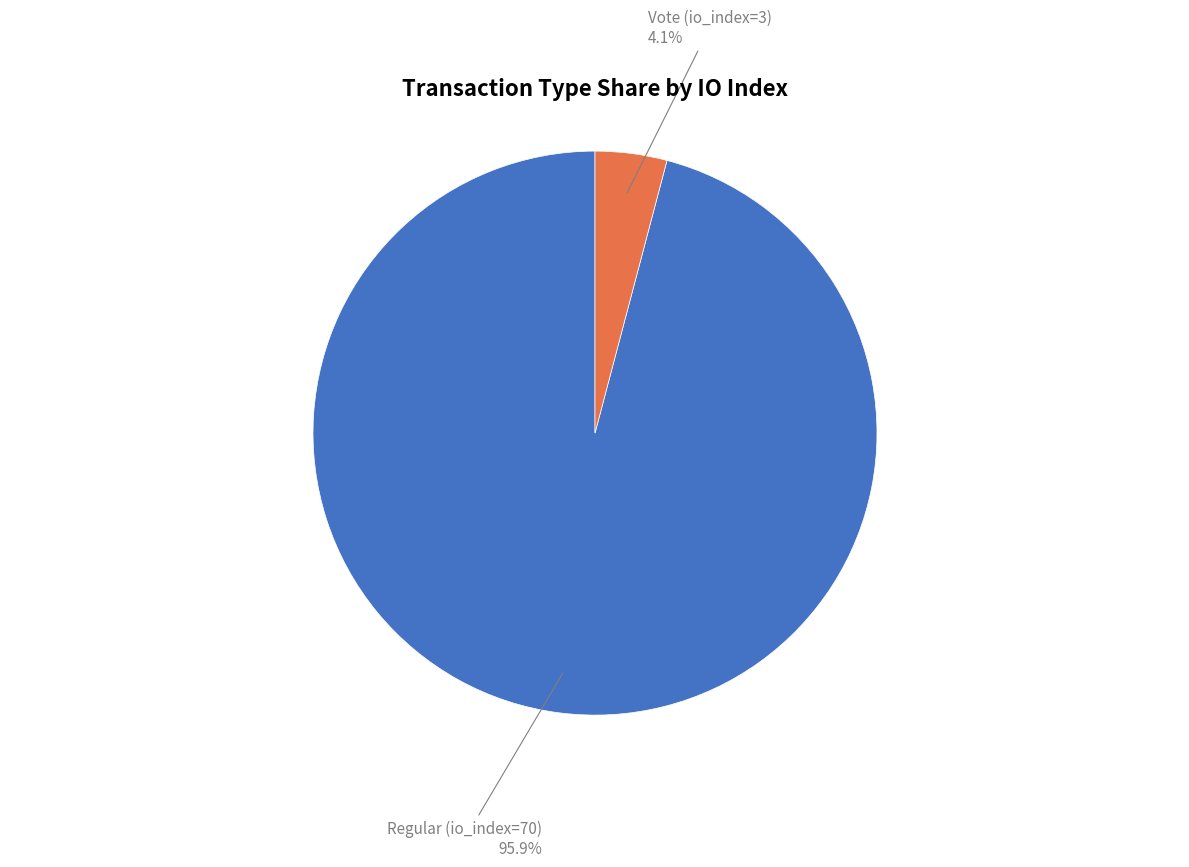

What percentage is the Vote (io_index=3) slice, to the nearest percent?

4%